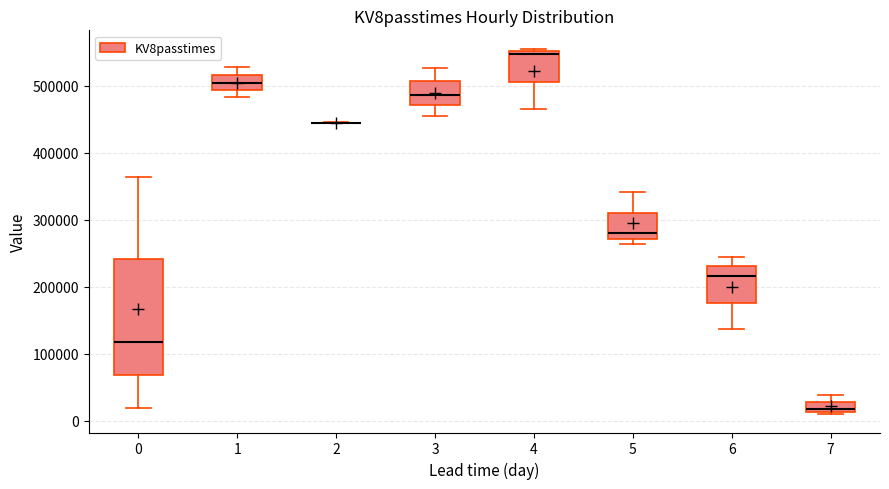

Comparing the boxes themselves (not the whiskers), which one is the tallest?

0